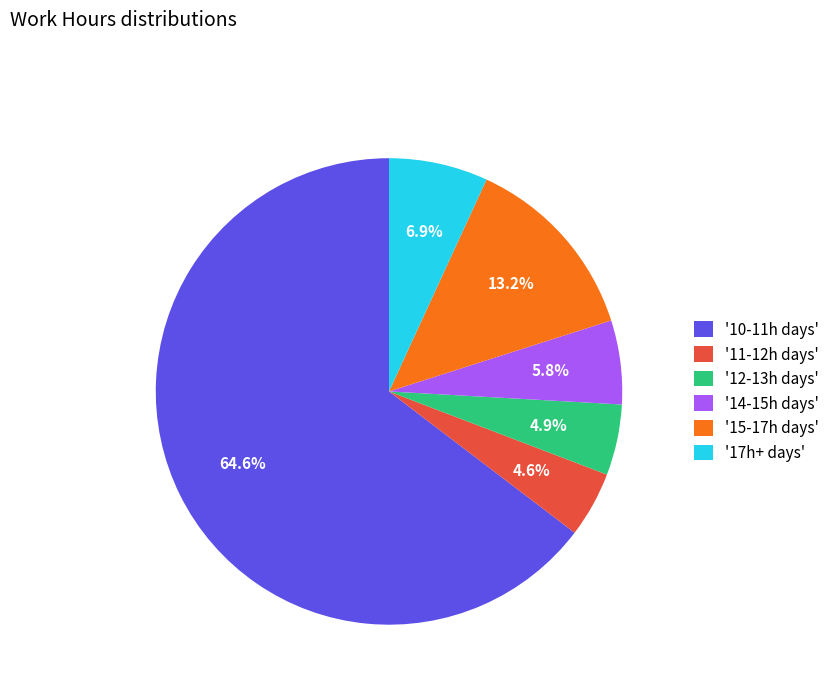

Combined, what portion of the pie is '17h+ days' and '10-11h days'?

71.5%